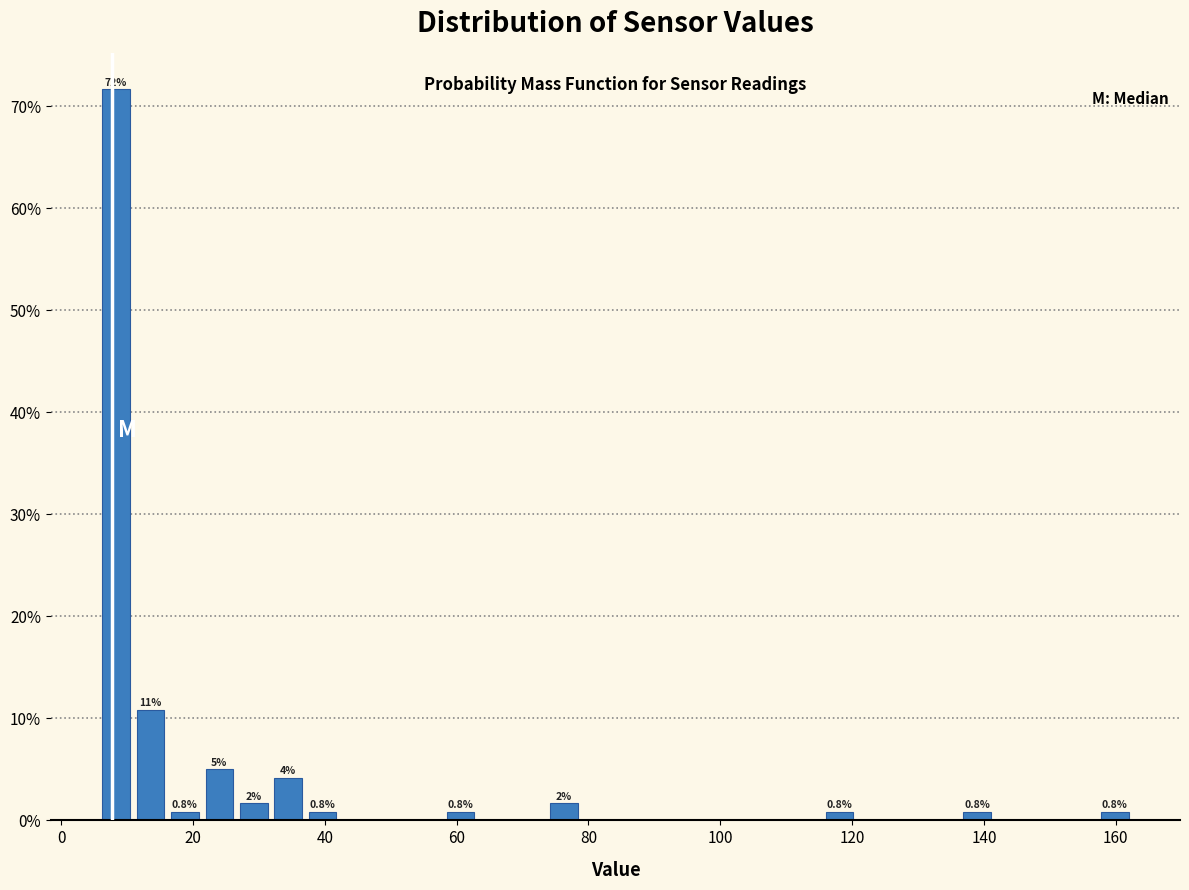

Read against the x-axis, roughly where is the centre of the tallest bar?

8